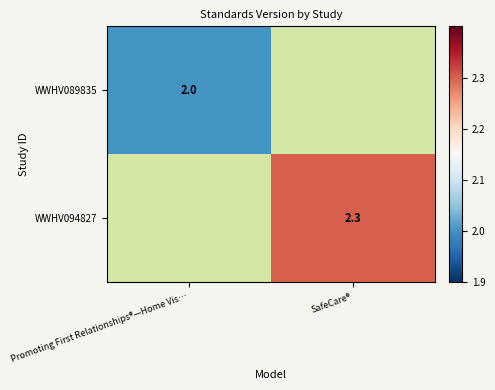

Is it true that WWHV094827 equals 2.3 at SafeCare®?

True